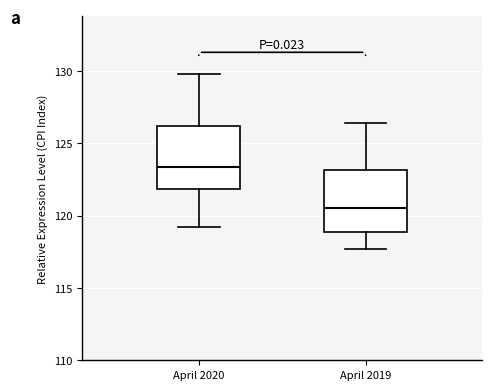

Reading left to right, transcribe this box plot: for each box, give where its median line is, the range the box spans, and where its two whiskers end, as read against the y-axis. The values are not printed on the chart, so give them approximately, as read against the axis.

April 2020: median 123.5, box 122.0 to 126.0, whiskers 119.0 to 130.0
April 2019: median 120.5, box 119.0 to 123.0, whiskers 117.5 to 126.5